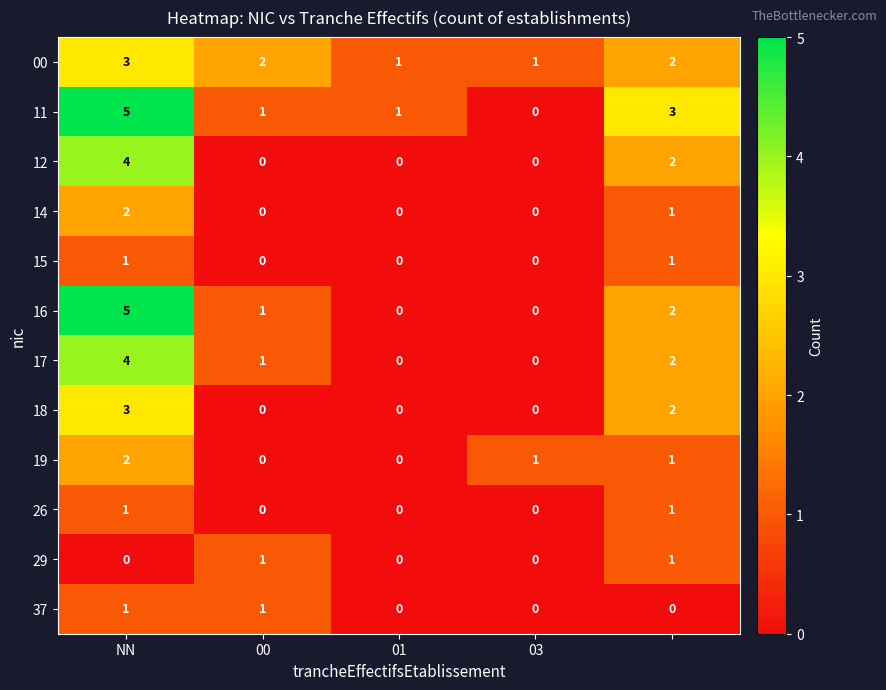

What is the maximum value shown in the chart?

5